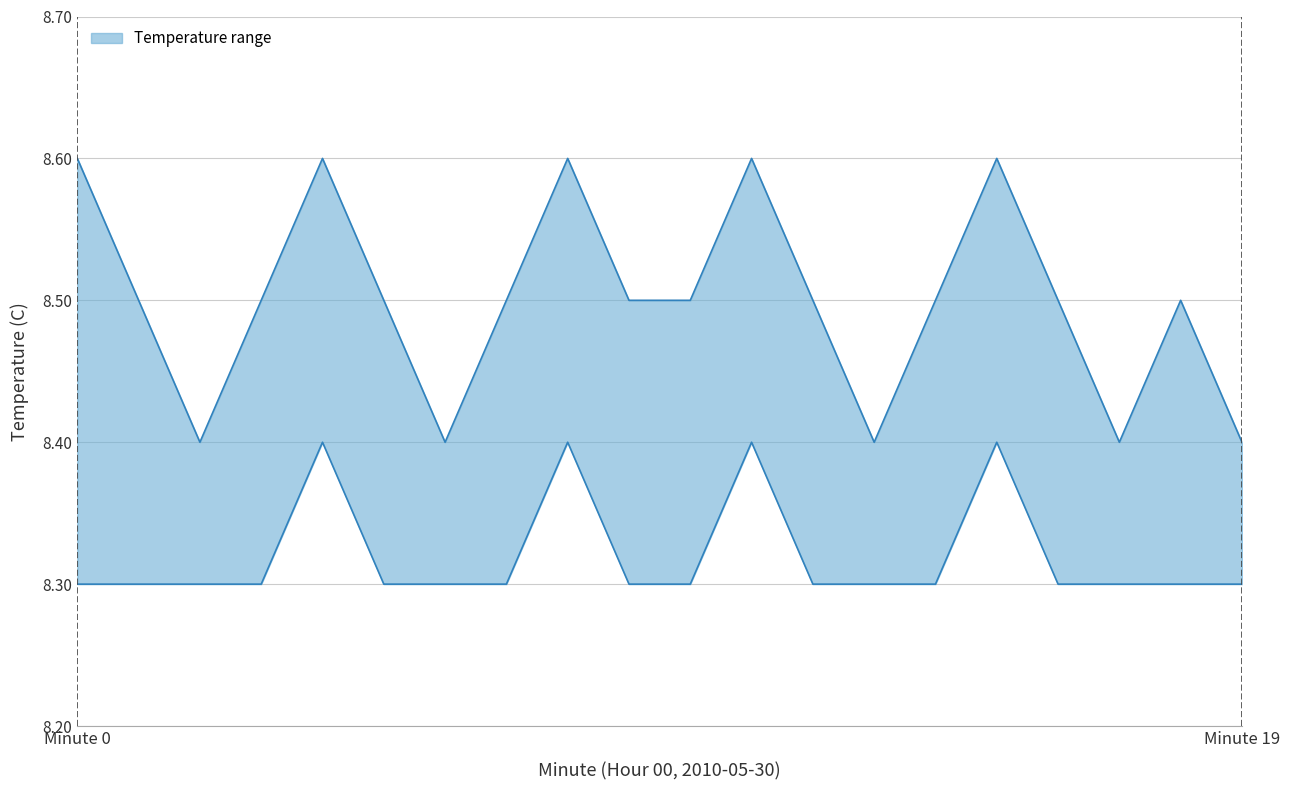

True or false: upper has a value of 8.5 at 16.

True